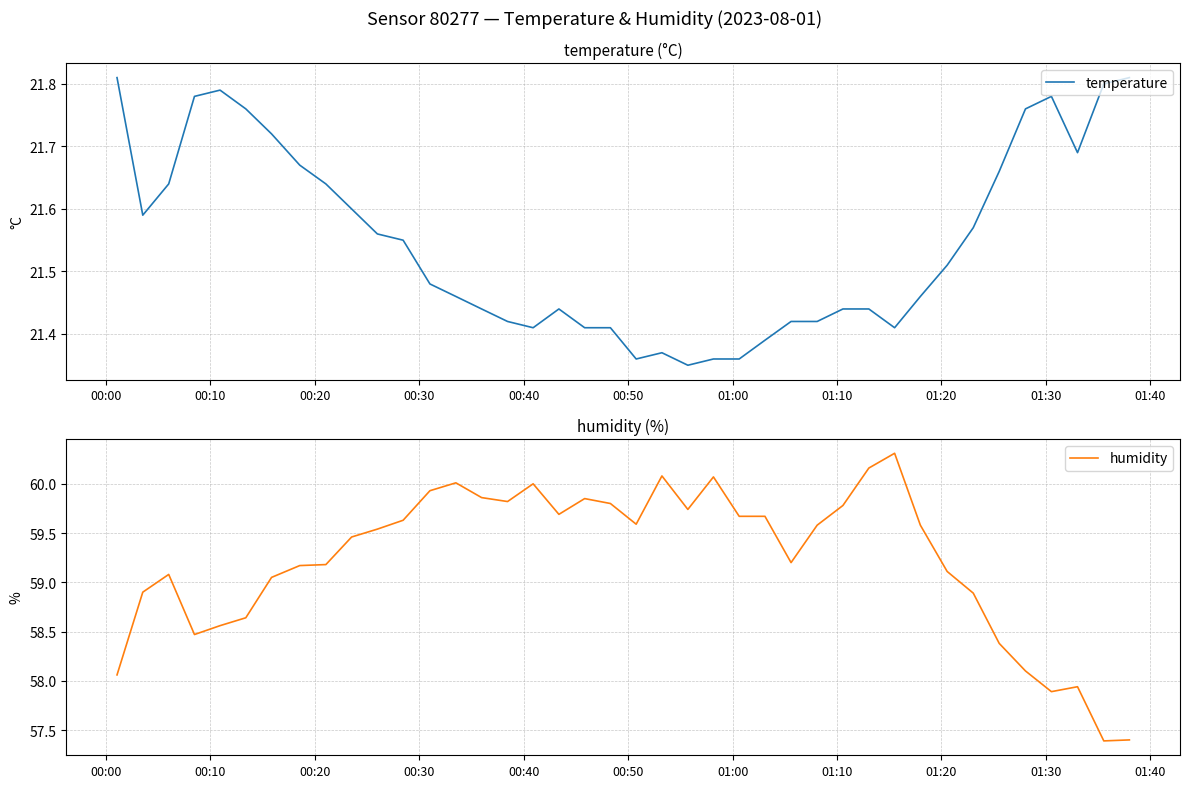

Count the number of data series in this chart.

2